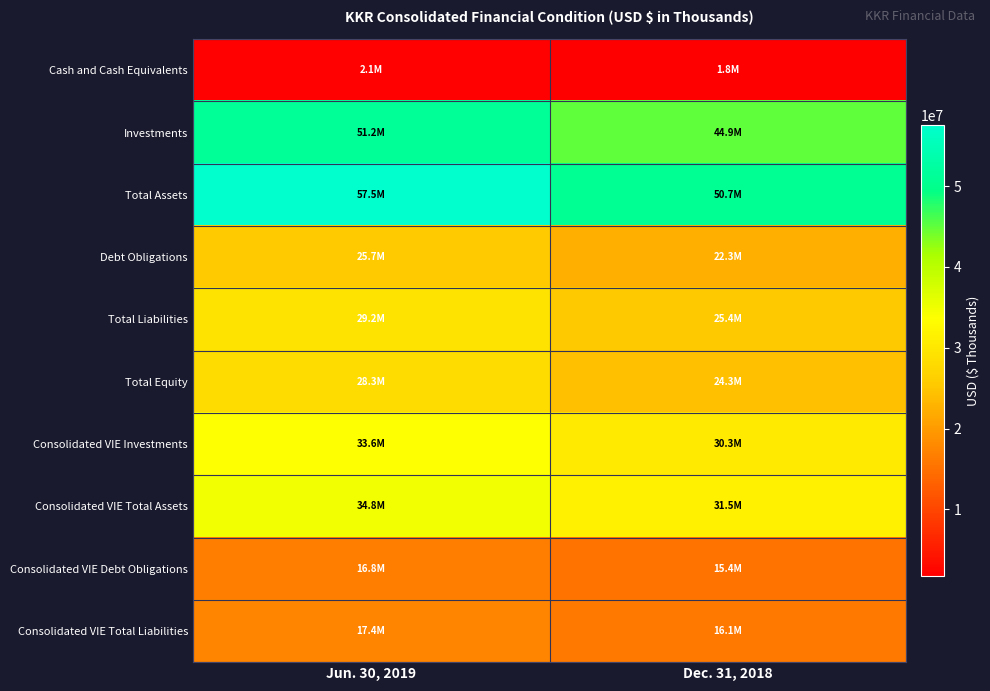

Count the number of data series in this chart.

10